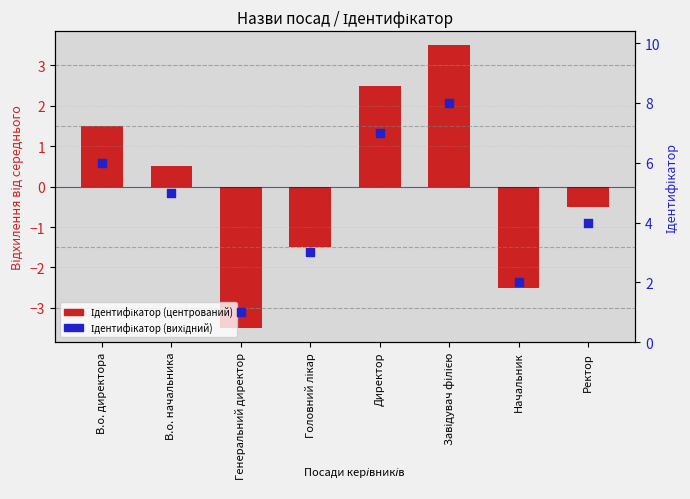

At how many categories does at least one series exceed 0?

8